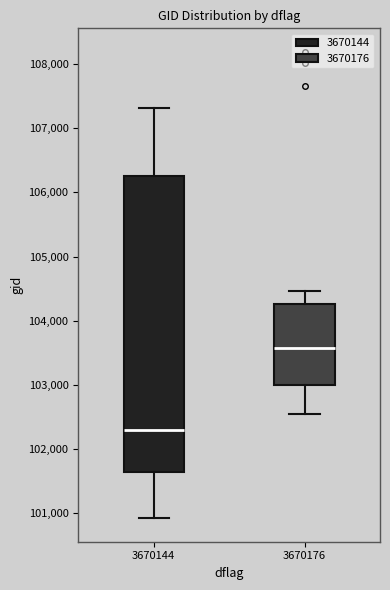

Where is the upper edge of the box at x = 3670144 on the y-axis? The values are not printed on the chart, so give them approximately, as read against the axis.

106300